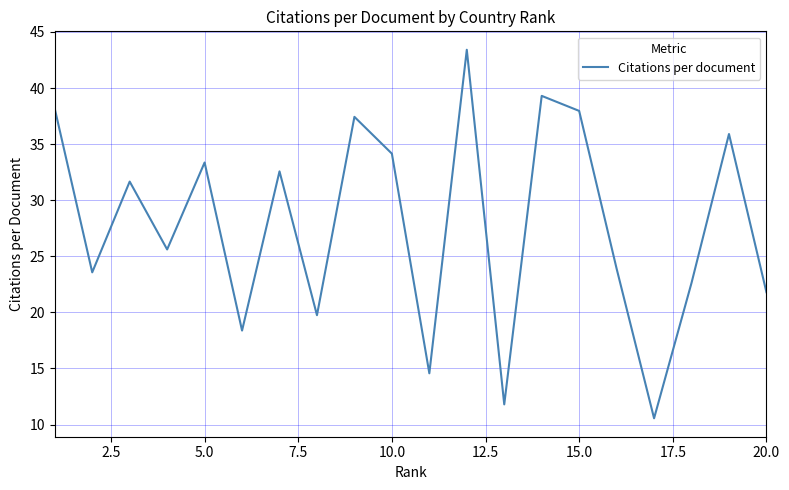

What is the maximum value shown in the chart?

43.4